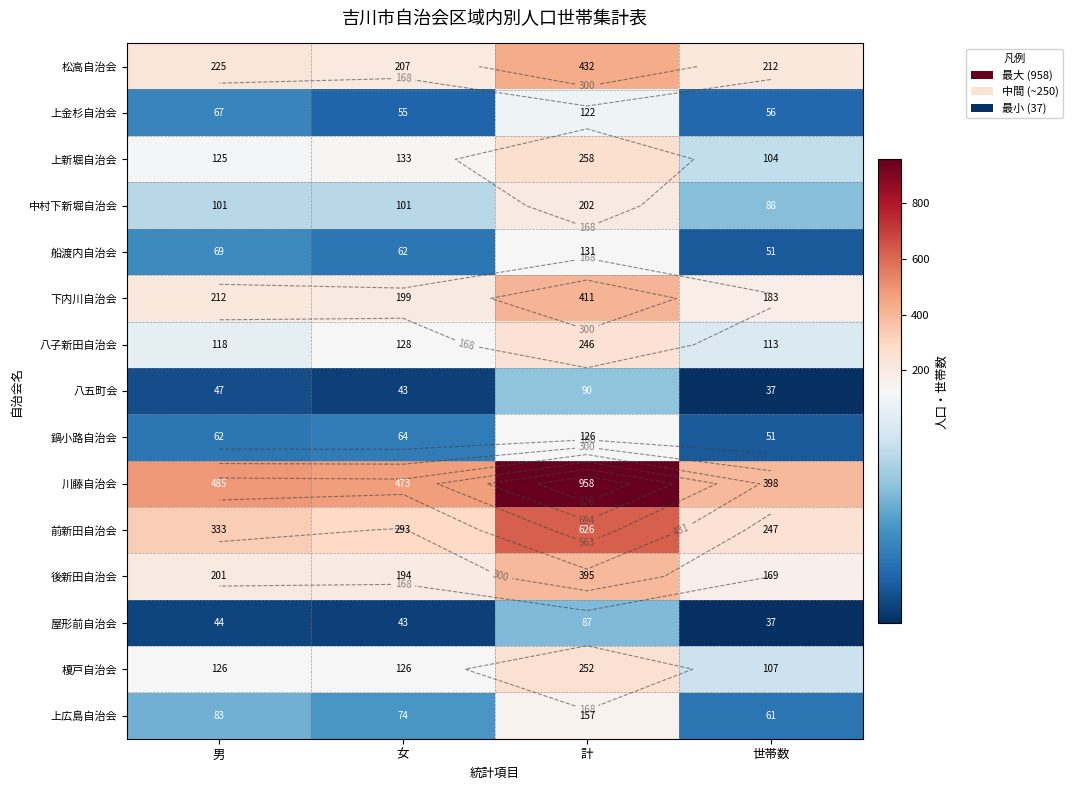

What is the average value of the 上広島自治会 series?

94